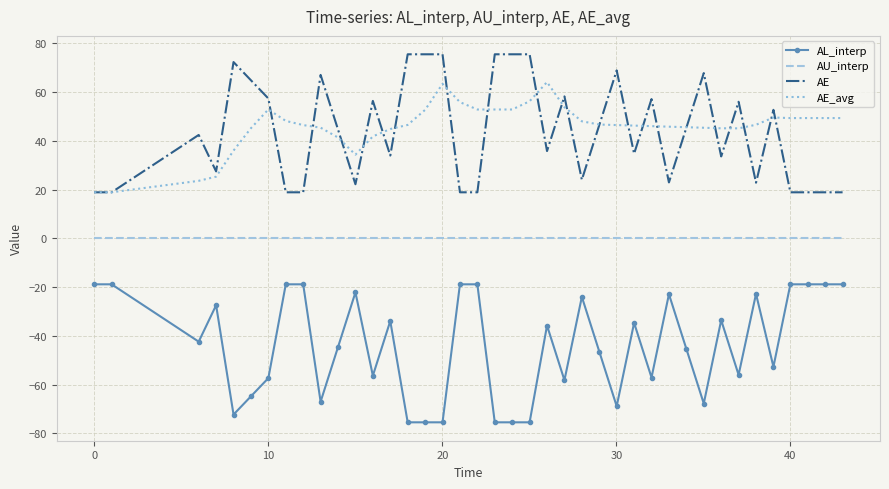

True or false: AE and AL_interp intersect in this chart.

False